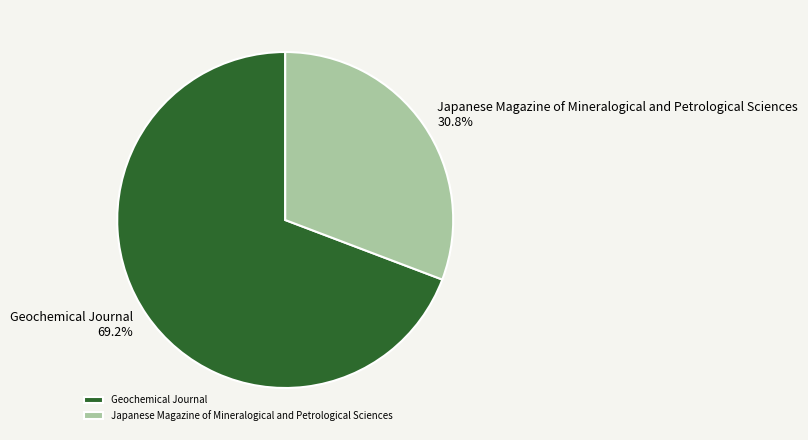

Which slice is the smallest?

Japanese Magazine of Mineralogical and Petrological Sciences